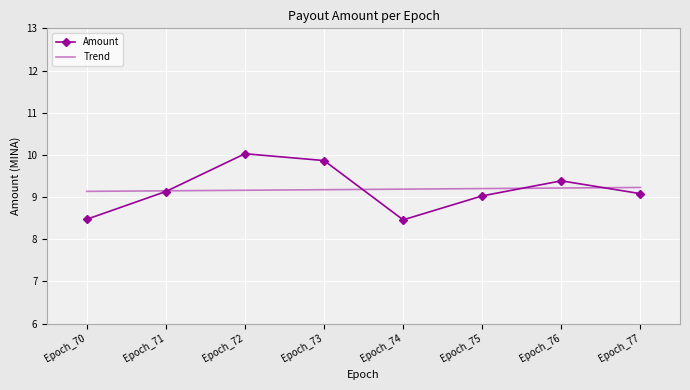

What value does the Amount series have at Epoch_71?

9.1